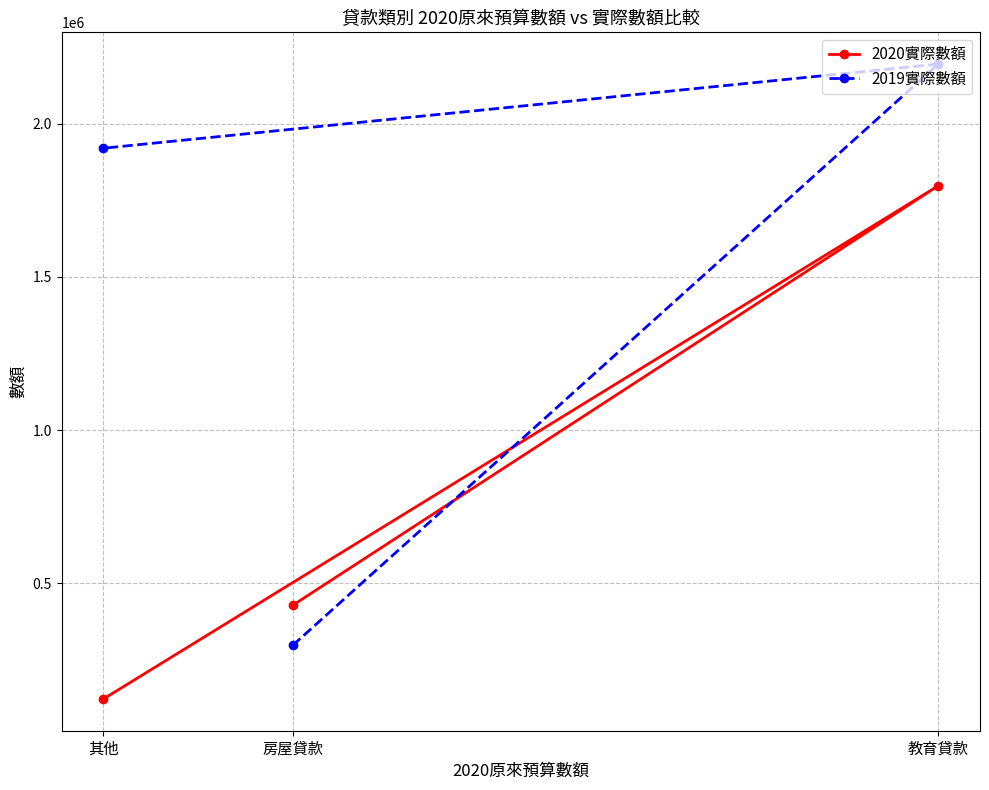

Count the number of categories in the chart.

3